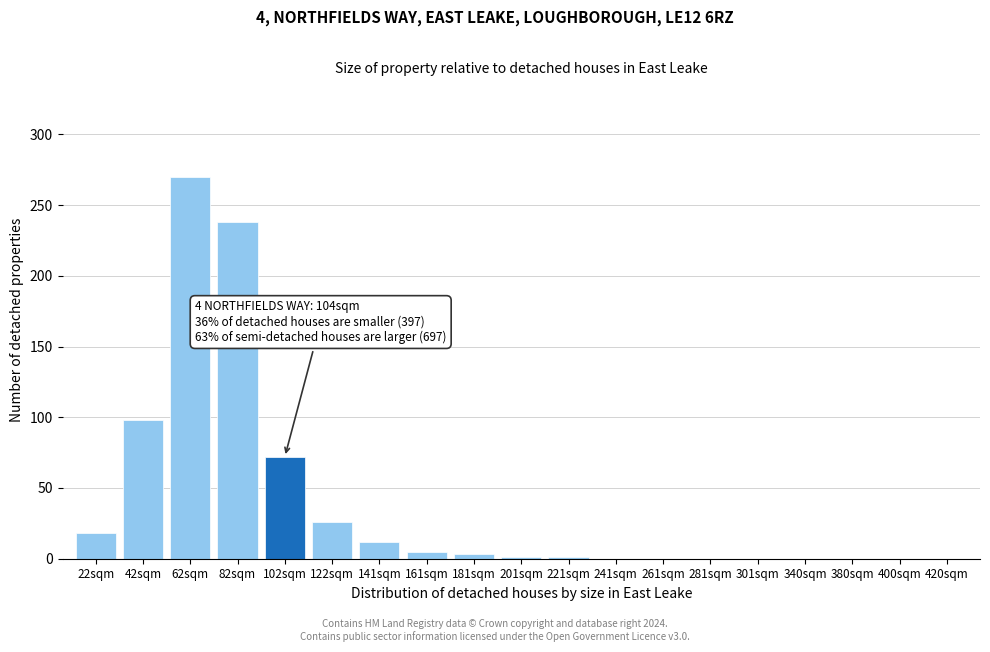

Between 380sqm and 122sqm, which is larger?

122sqm